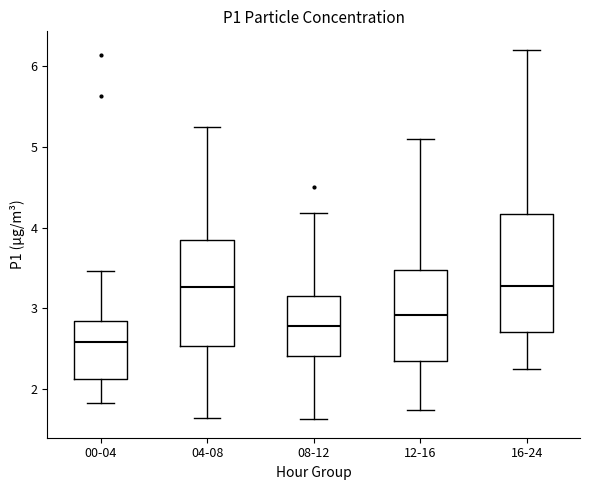

Reading left to right, transcribe this box plot: for each box, give where its median line is, the range the box spans, and where its two whiskers end, as read against the y-axis. The values are not printed on the chart, so give them approximately, as read against the axis.

00-04: median 2.6, box 2.1 to 2.8, whiskers 1.8 to 3.5
04-08: median 3.3, box 2.5 to 3.8, whiskers 1.7 to 5.3
08-12: median 2.8, box 2.4 to 3.2, whiskers 1.6 to 4.2
12-16: median 2.9, box 2.4 to 3.5, whiskers 1.8 to 5.1
16-24: median 3.3, box 2.7 to 4.2, whiskers 2.3 to 6.2